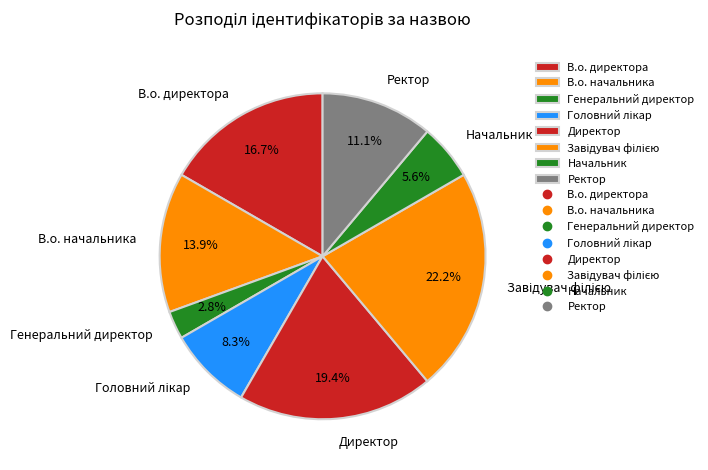

How many segments does this pie chart have?

8